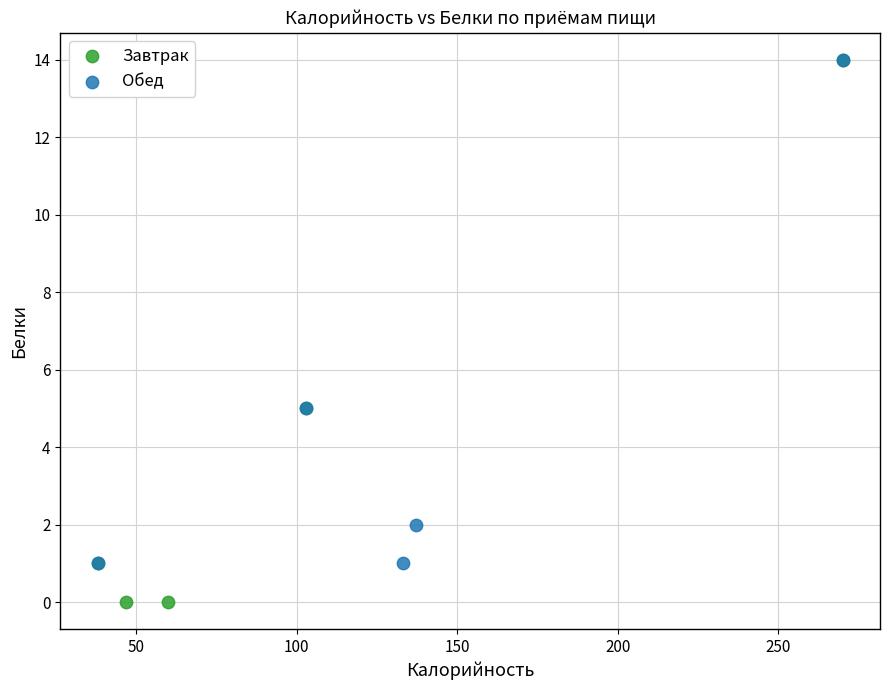

Which series reaches the minimum Y coordinate?

Завтрак